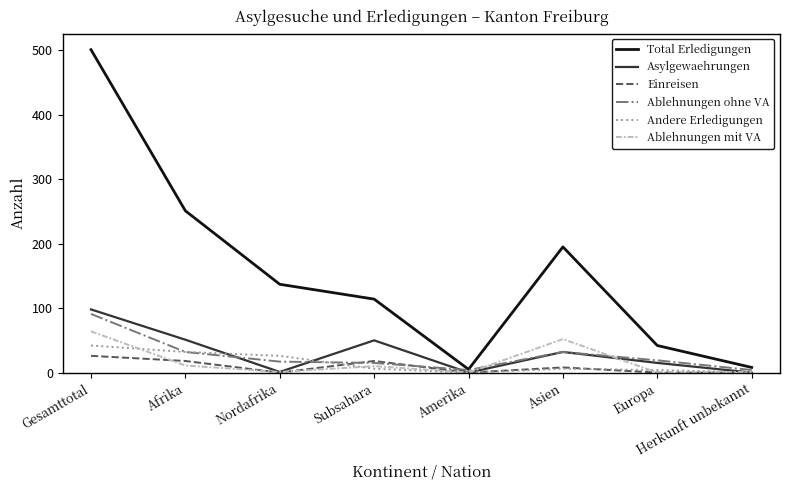

The value of Asylgewaehrungen at Asien is 32. True or false?

True